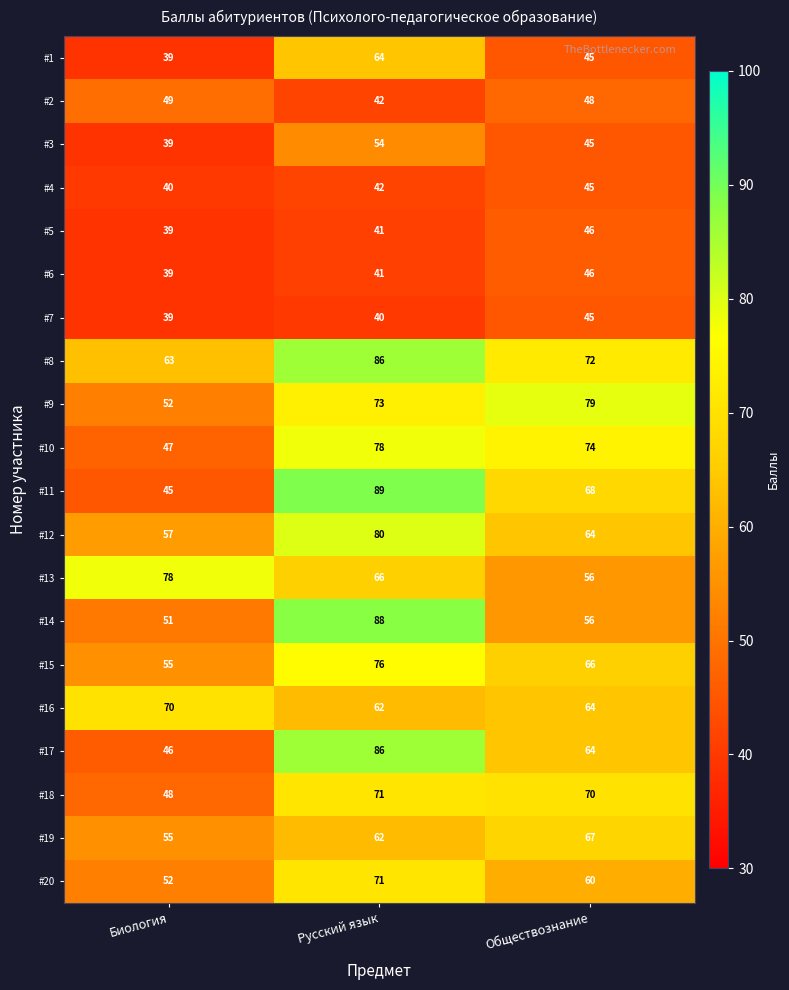

The #9 series shows 79 at Обществознание. True or false?

True